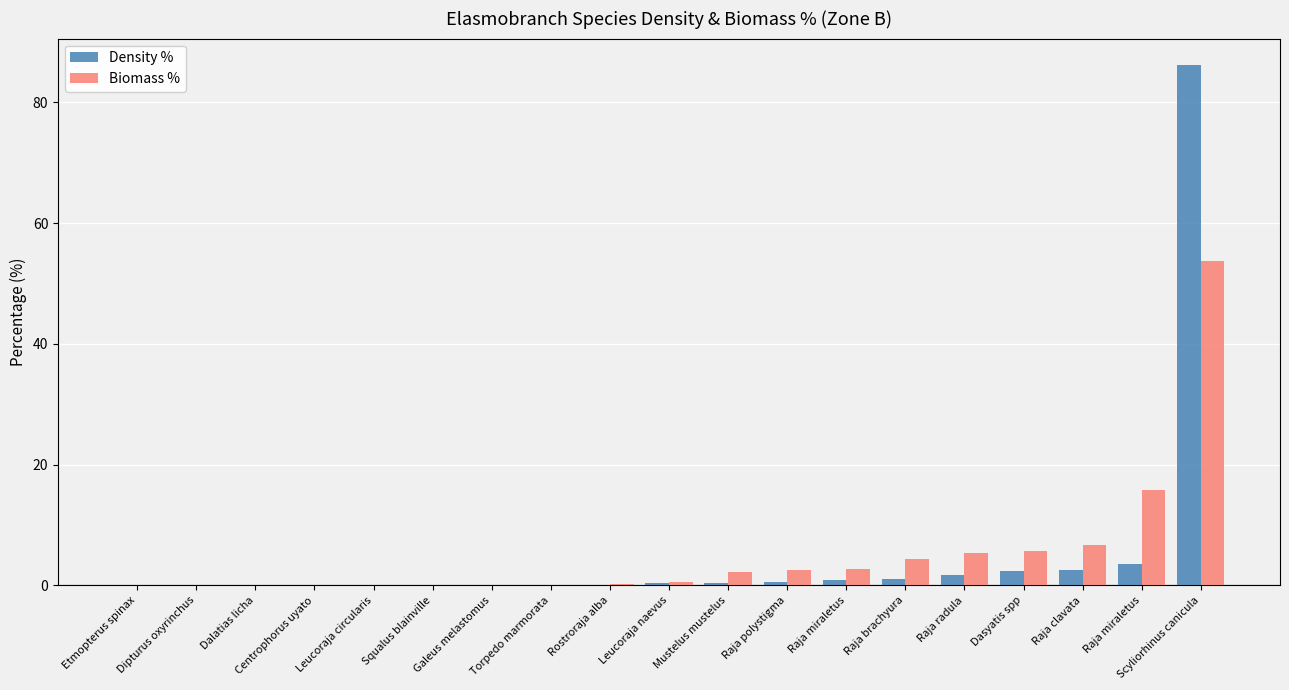

How many distinct data groups are displayed?

2